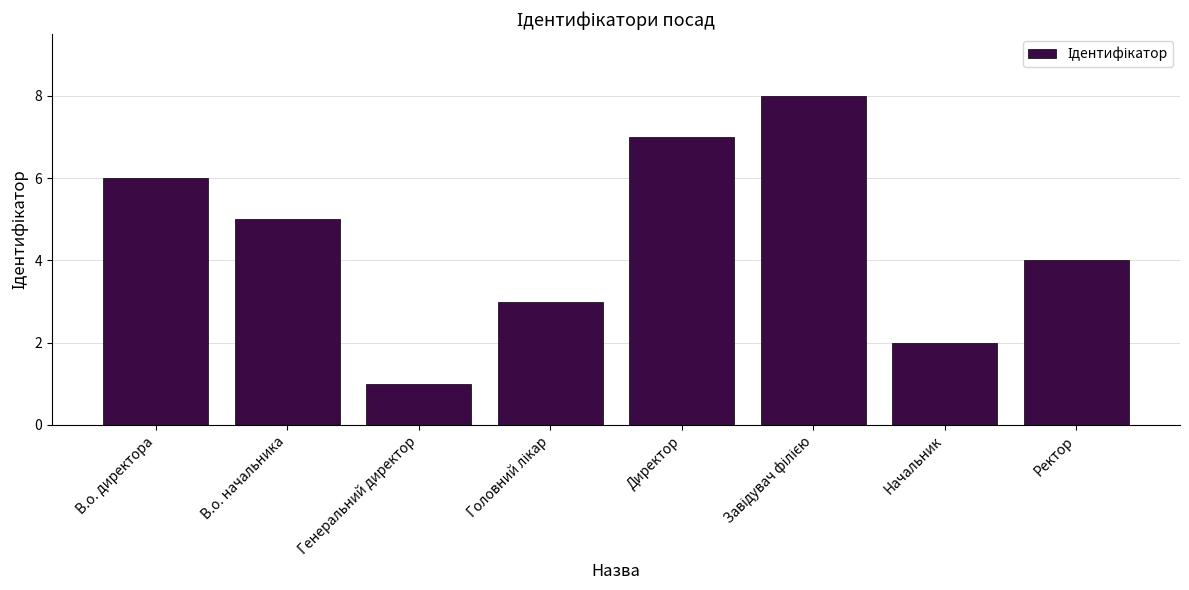

What is the label of the 8th bar from the left?

Ректор